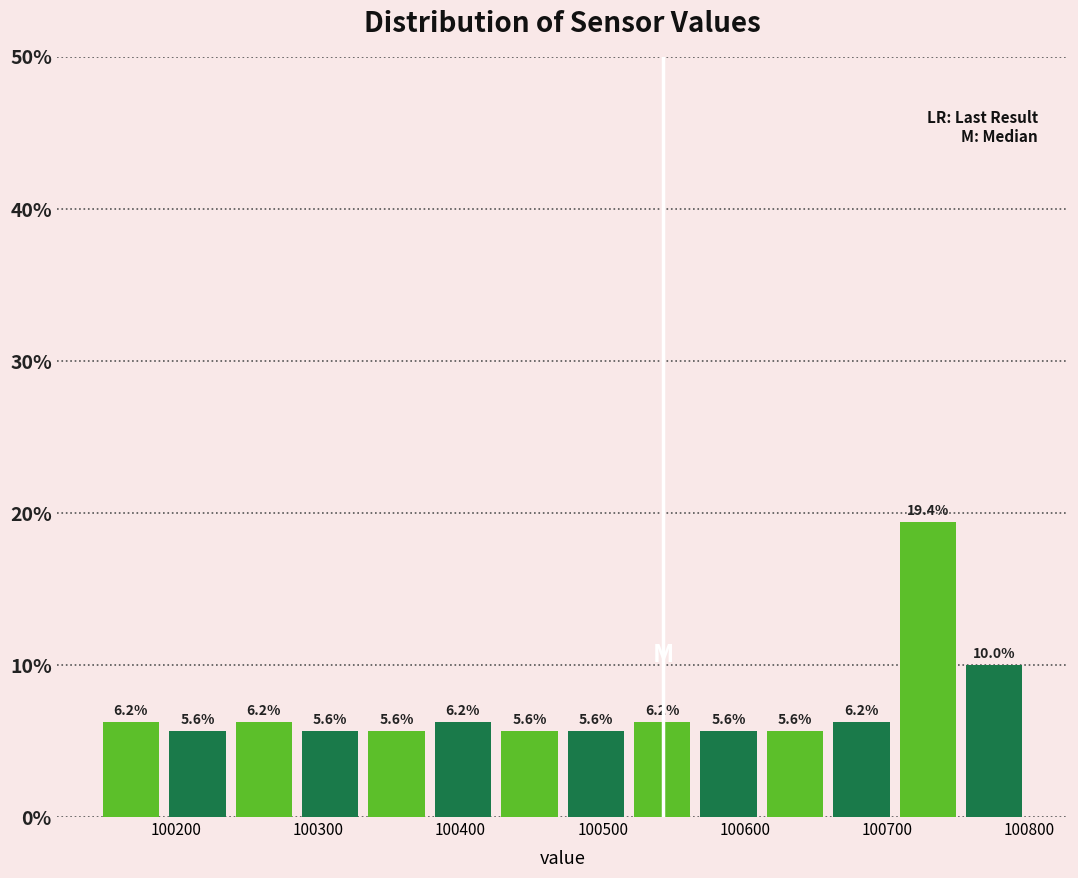

Reading left to right, list every bar in this chart as the range it spans on the x-axis followed by its height. The bar edges are not printed on the chart, so give them approximately, as read against the axis.

100150 to 100190: 6.2
100190 to 100240: 5.6
100240 to 100290: 6.2
100290 to 100330: 5.6
100330 to 100380: 5.6
100380 to 100430: 6.2
100430 to 100470: 5.6
100470 to 100520: 5.6
100520 to 100570: 6.2
100570 to 100610: 5.6
100610 to 100660: 5.6
100660 to 100710: 6.2
100710 to 100750: 19.4
100750 to 100800: 10.0